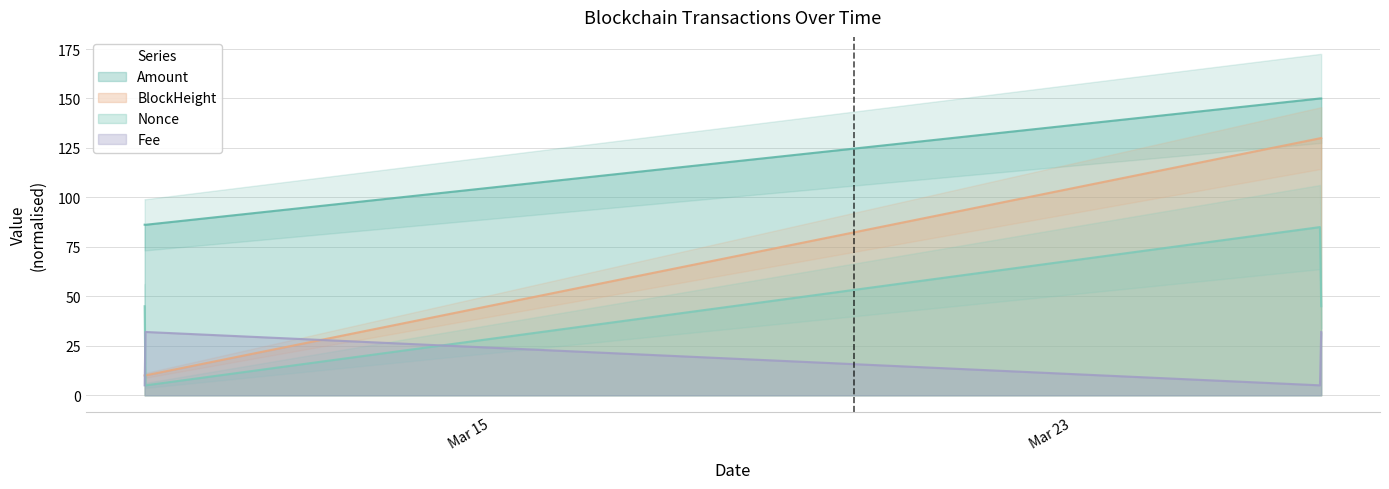

Does the chart have visible grid lines?

Yes